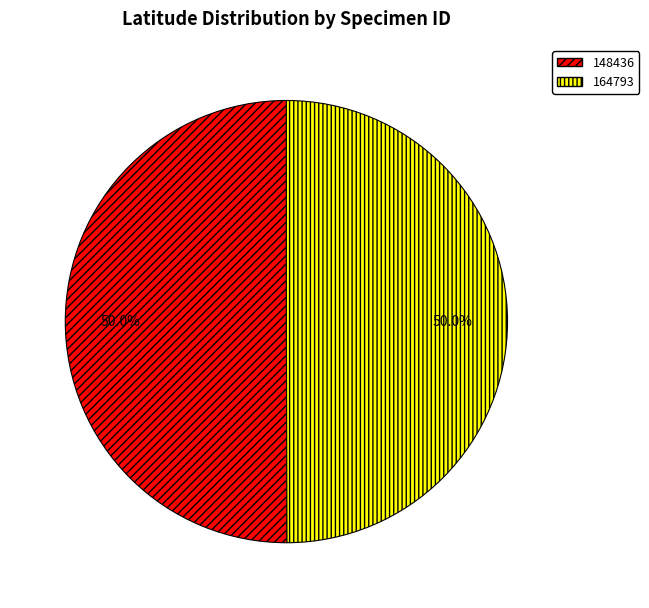

To the nearest percent, what portion does 148436 represent?

50%